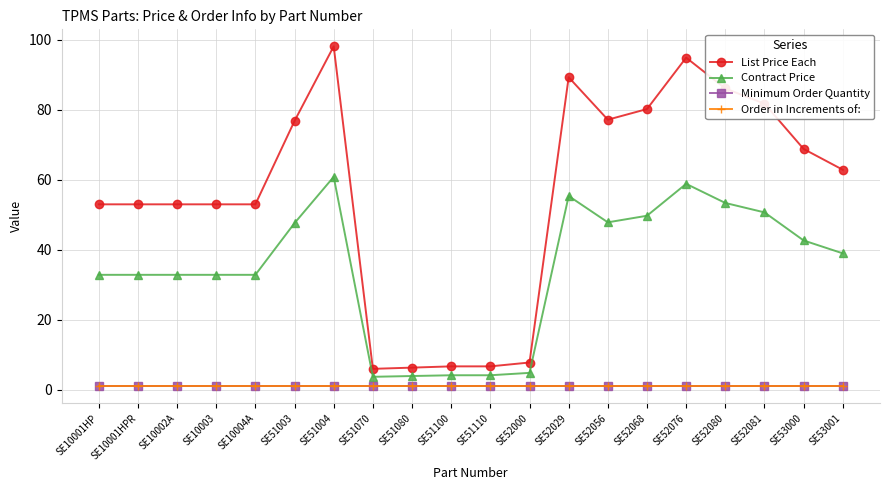

Where is the first local minimum for Contract Price?

SE51070